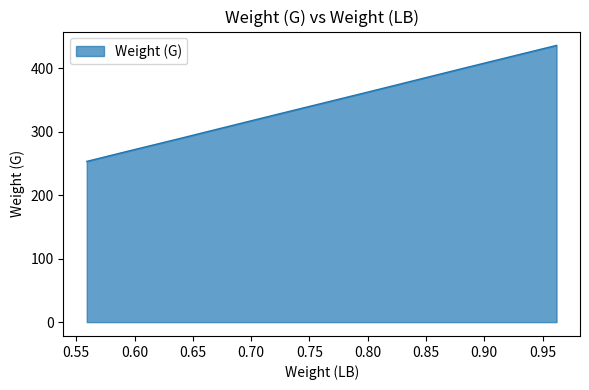

What is the greatest value displayed?

436.4